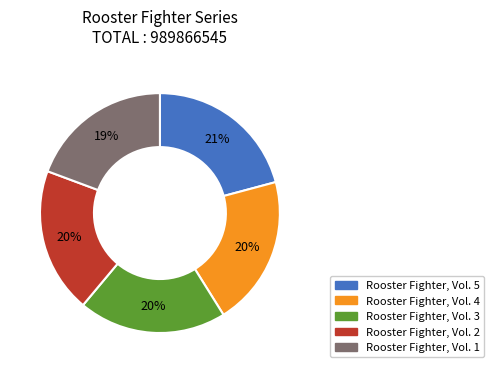

To the nearest percent, what is the difference between the largest and smallest slice percentages?

2%